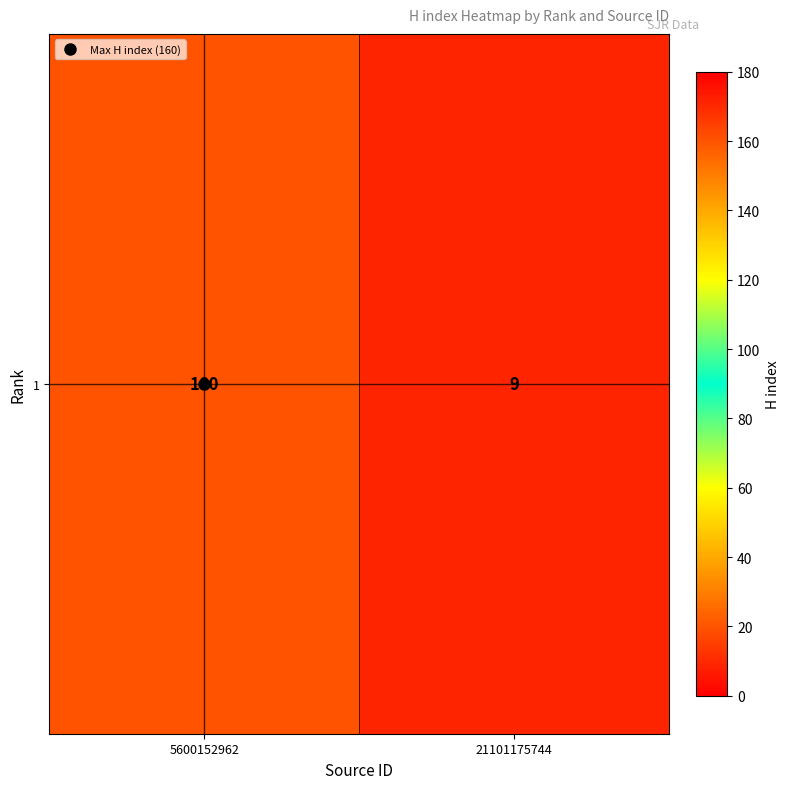

What is the maximum value shown in the chart?

160